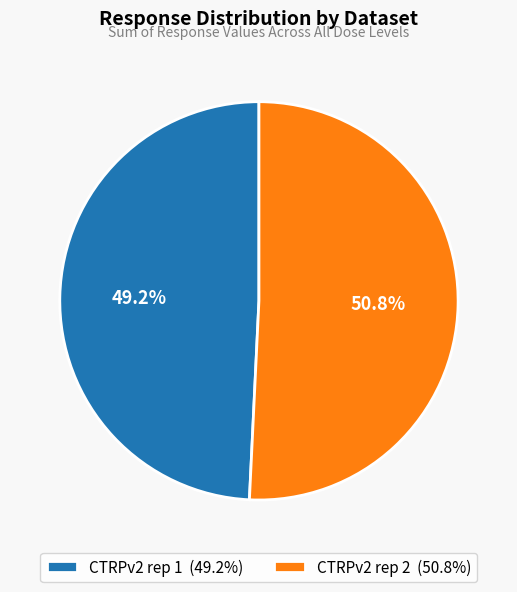

Which slice is the largest?

CTRPv2 rep 2